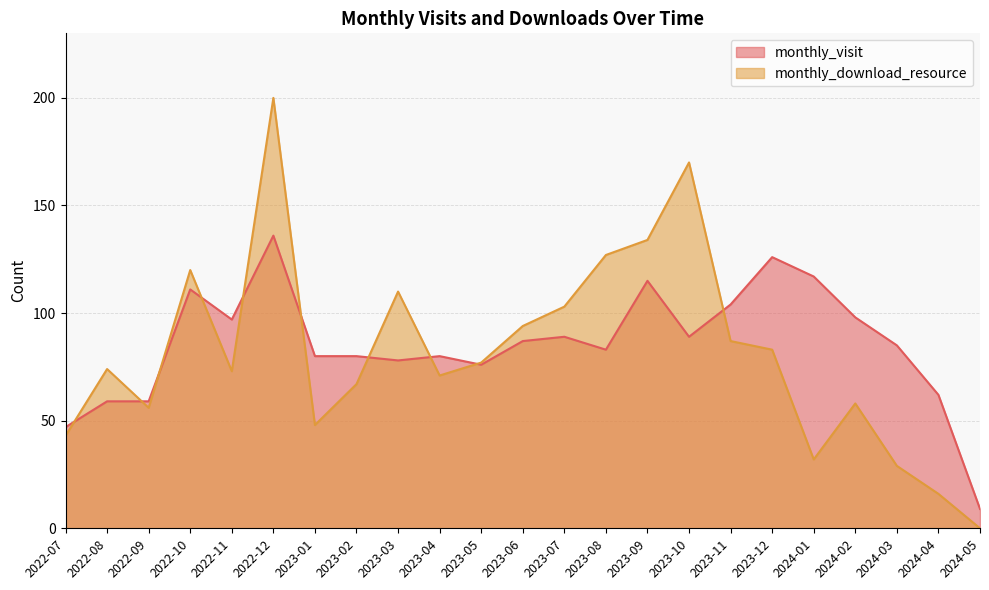

What is the minimum value for monthly_visit?

9